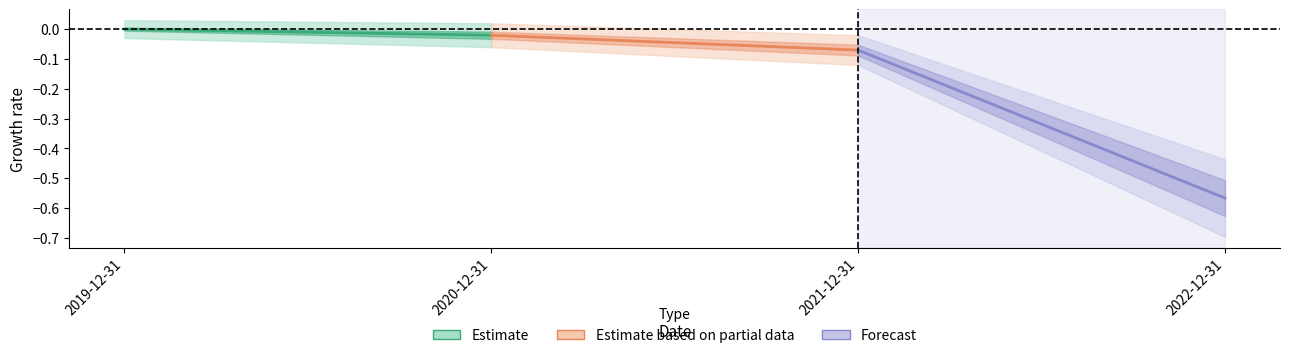

Rank the categories by Estimate value from highest to lowest.

2019-12-31, 2020-12-31